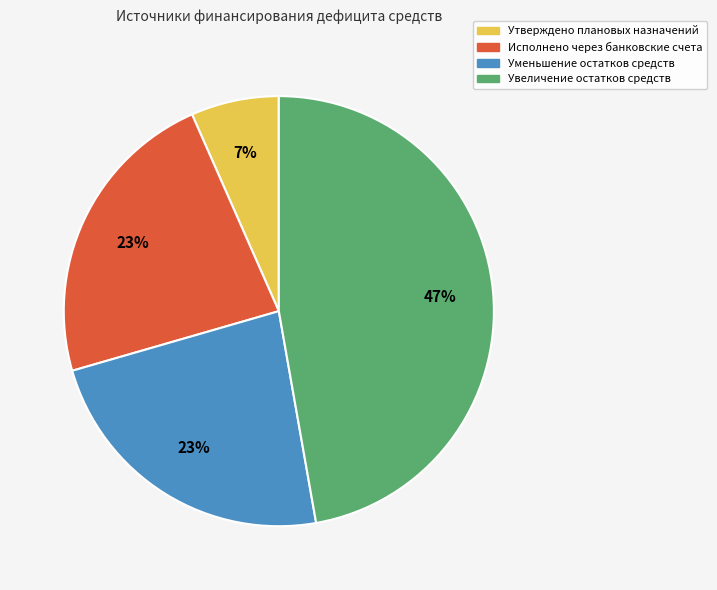

Between Утверждено плановых назначений and Уменьшение остатков средств, which is larger?

Уменьшение остатков средств